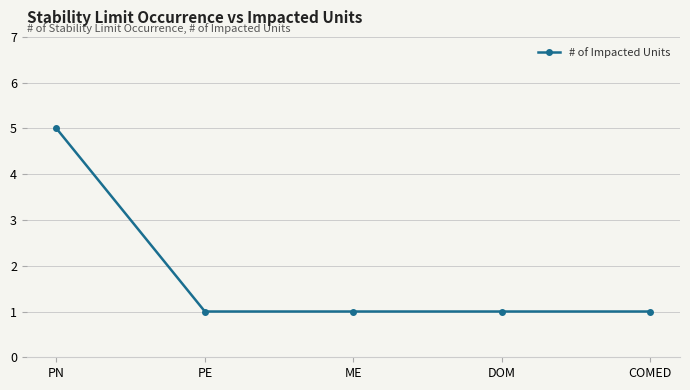

How many values are between 1 and 2?

4